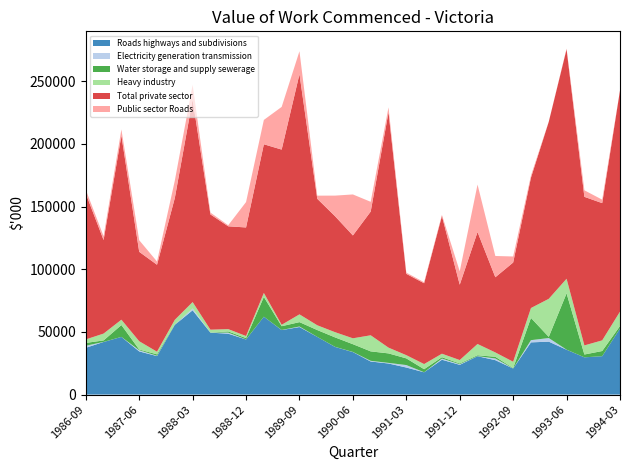

Reading left to right, list all the values displayed in this chart.

Roads highways and subdivisions: 37321	41957	45998	34436	30685	55627	67226	49389	48553	43950	62112	51450	53869	46011	38003	33892	26386	24781	21578	17777	27791	23723	30596	27444	20785	41638	42220	35779	29705	30618	52701
Electricity generation transmission: 1610	67	18	951	286	191	1437	32	877	73	8	86	429	9	66	111	538	495	1960	38	908	490	70	1353	18	1773	2877	50	16	14	9
Water storage and supply sewerage: 2256	1177	9448	556	1108	317	66	60	927	1037	15775	2992	3490	5450	7532	6192	7541	7569	5340	2414	1084	583	679	1340	350	17746	909	44927	2233	4108	1971
Heavy industry: 2818	5443	4264	6607	2130	3492	5072	2286	1853	1648	3172	1148	6198	3803	4161	4692	12826	4601	2553	4115	2805	2746	9009	3459	5034	7875	30375	11635	7263	8498	11483
Total private sector: 116376	74616	146926	71337	69348	97182	161591	91940	82019	86608	118602	139758	191587	100913	92494	82061	98689	187758	64864	64455	109916	60114	89295	59993	79150	104035	141233	183100	118515	109479	176437
Public sector Roads: 3042	3078	4826	9251	2594	13875	11698	1455	850	20249	19405	34034	18302	2493	16454	32695	7785	3929	983	825	856	10683	37874	16968	4820	1662	102	465	5217	2765	1